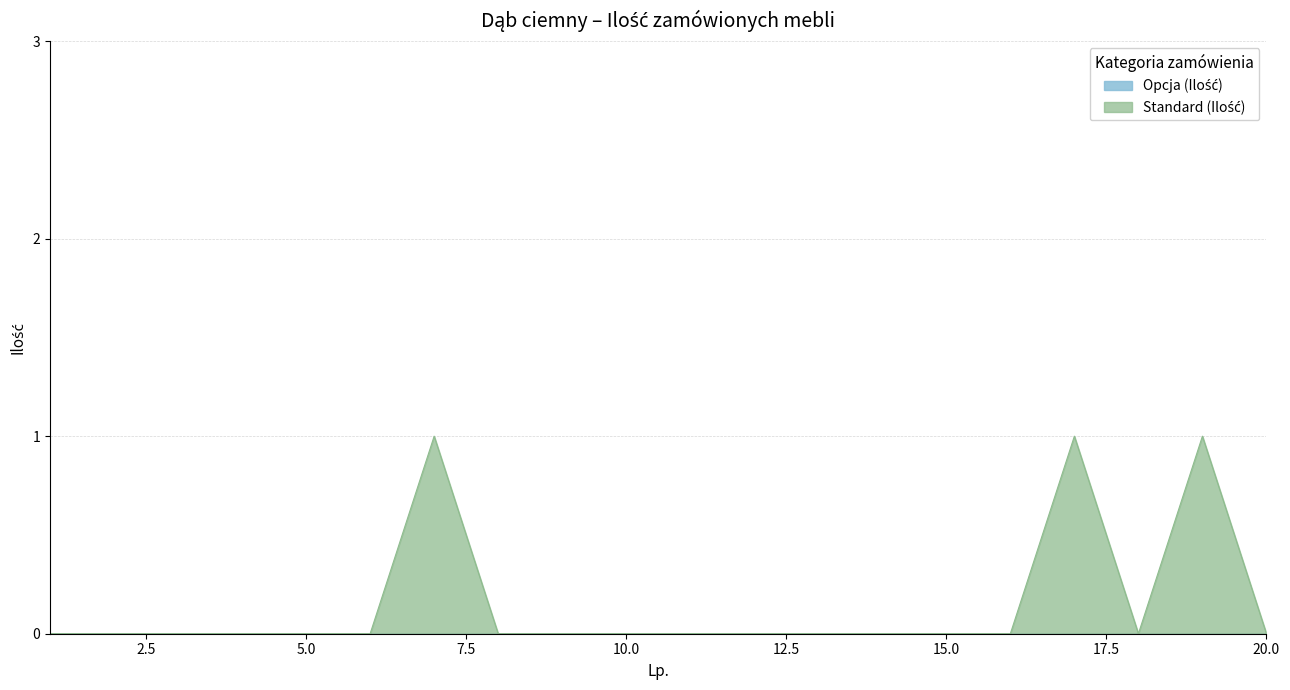

Reading left to right, extract all data points from this chart.

1=0	2=0	3=0	4=0	5=0	6=0	7=1	8=0	9=0	10=0	11=0	12=0	13=0	14=0	15=0	16=0	17=1	18=0	19=1	20=0